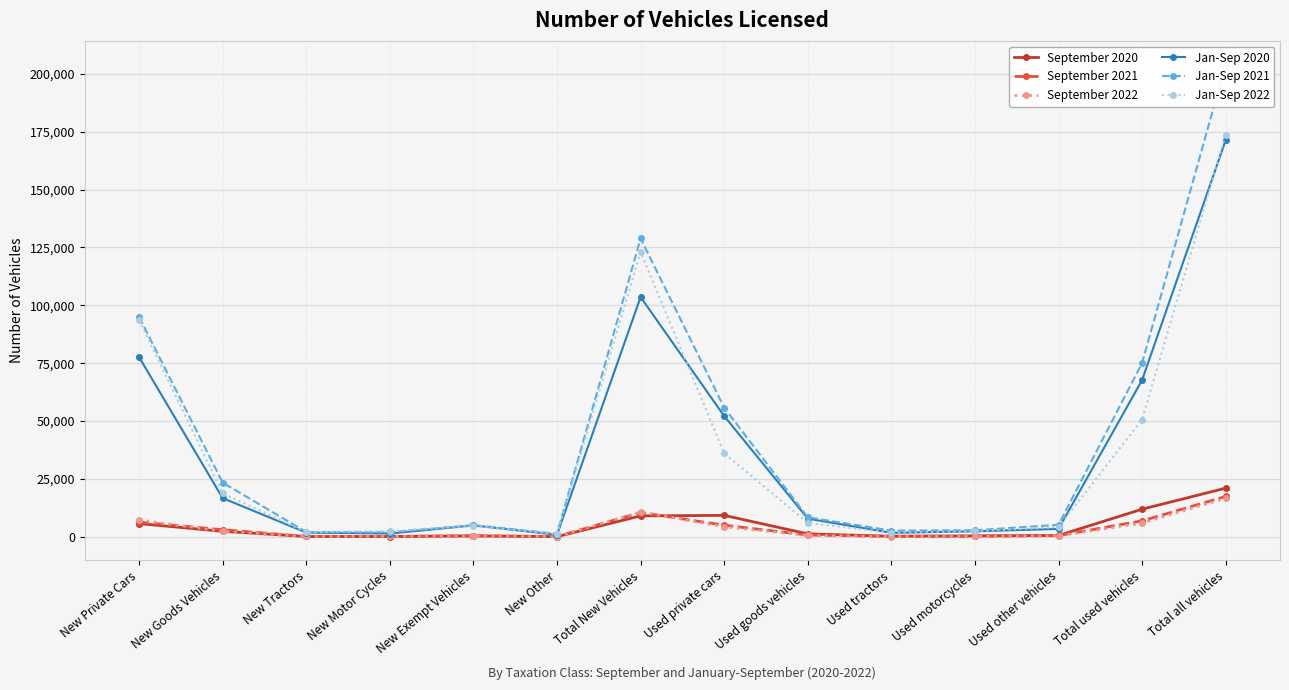

What is the label of the 13th point from the left?

Total used vehicles